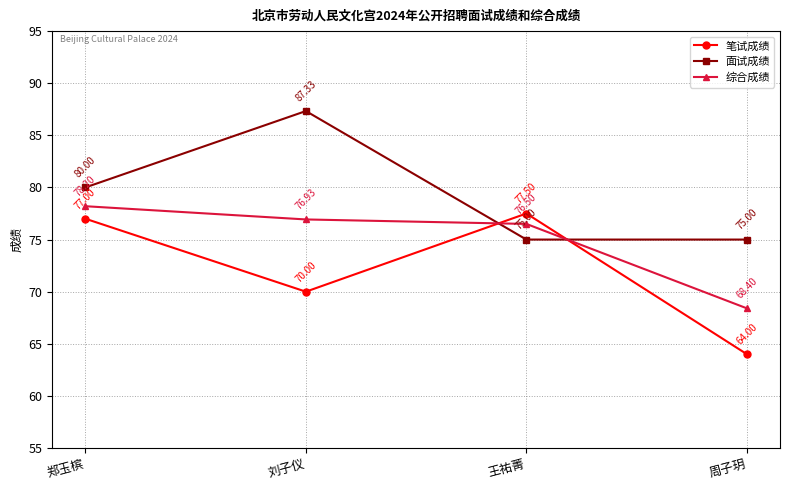

What is the smallest value displayed?

64.0